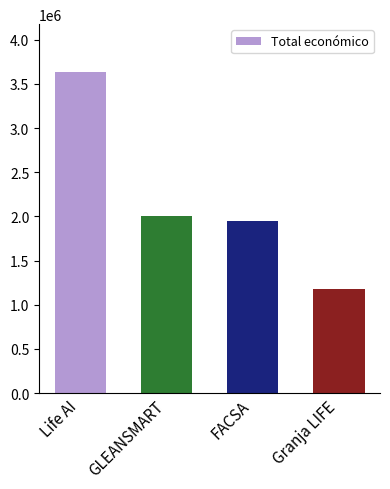

List the labels in order of value, smallest first.

Granja LIFE, FACSA, GLEANSMART, Life AI